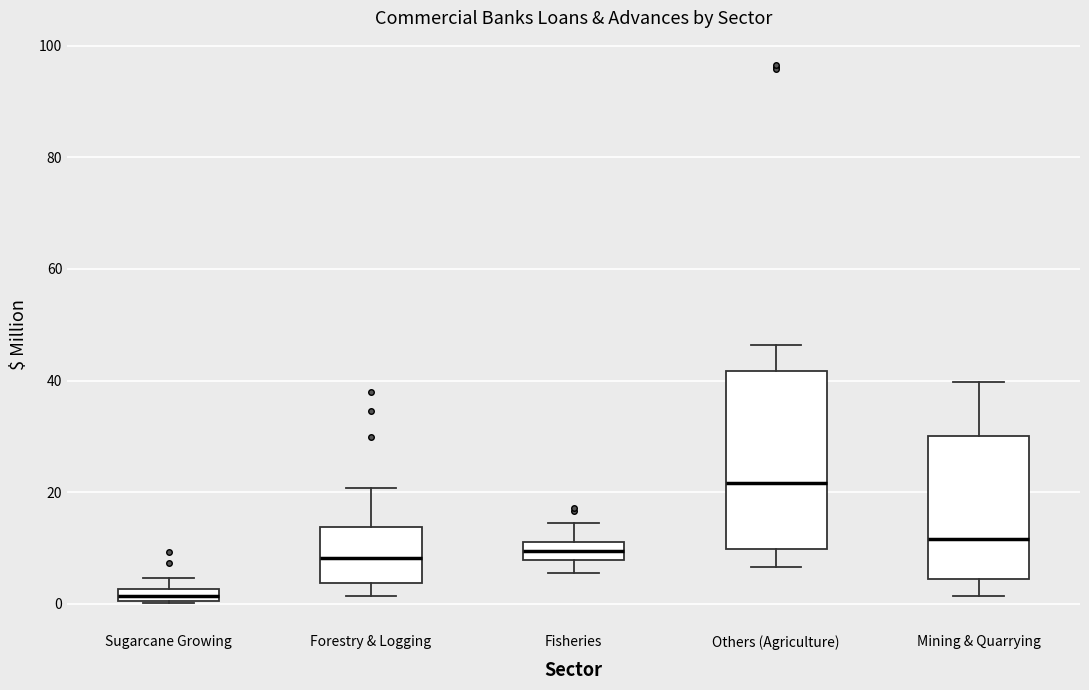

Where is the upper edge of the box for Sugarcane Growing on the y-axis? The values are not printed on the chart, so give them approximately, as read against the axis.

2